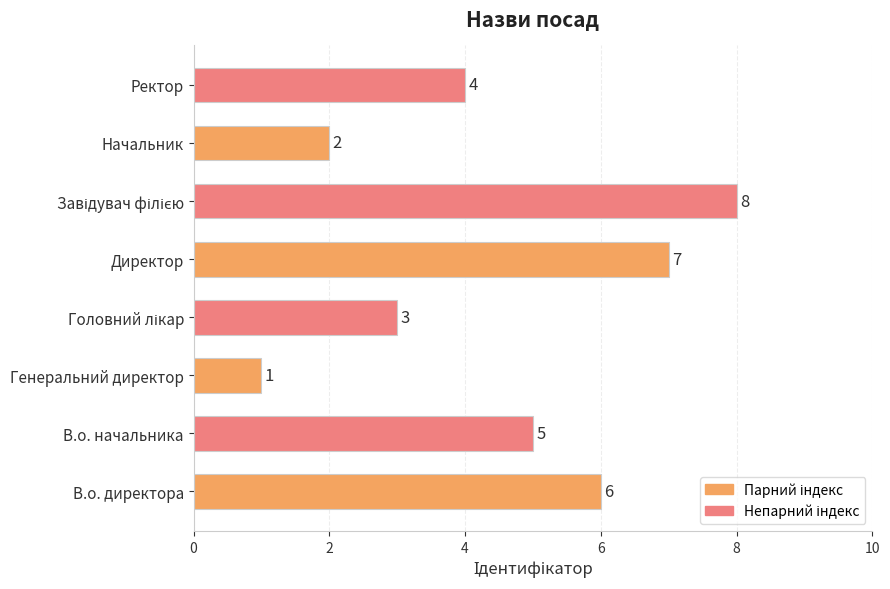

What is the change in value from Директор to Ректор?

-3